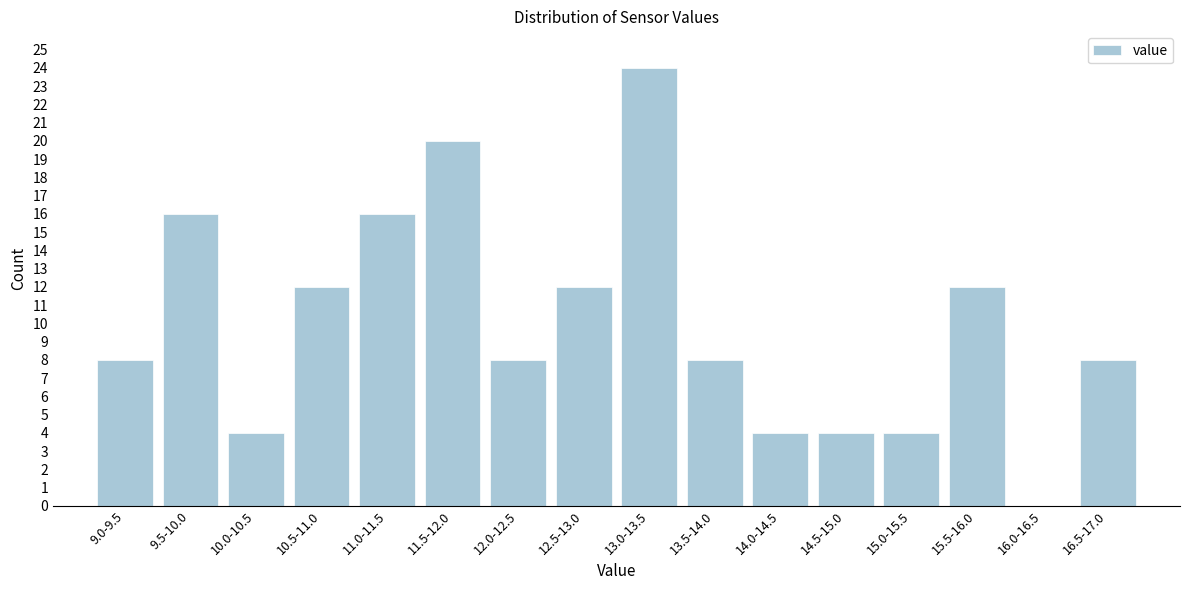

Reading left to right, transcribe all the data shown in this chart.

9.0-9.5=8	9.5-10.0=16	10.0-10.5=4	10.5-11.0=12	11.0-11.5=16	11.5-12.0=20	12.0-12.5=8	12.5-13.0=12	13.0-13.5=24	13.5-14.0=8	14.0-14.5=4	14.5-15.0=4	15.0-15.5=4	15.5-16.0=12	16.0-16.5=0	16.5-17.0=8